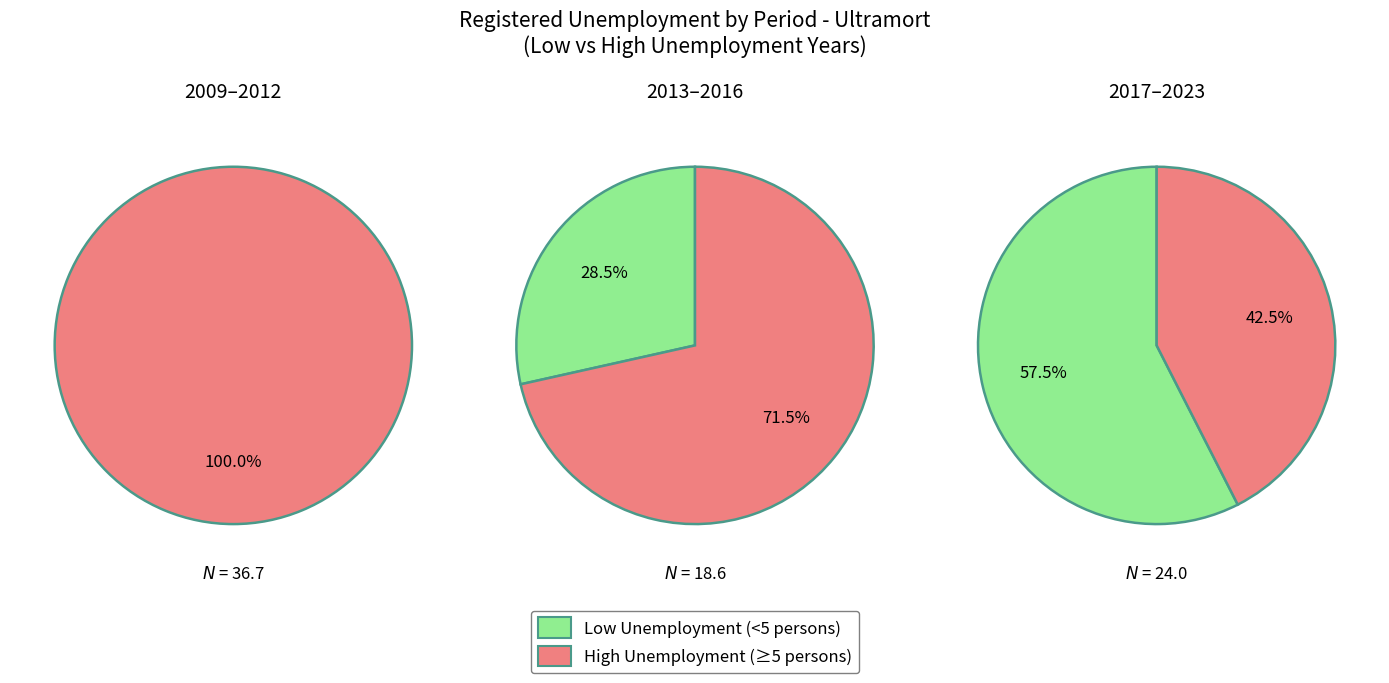

Is it true that 2018 is 1% of the pie?

False